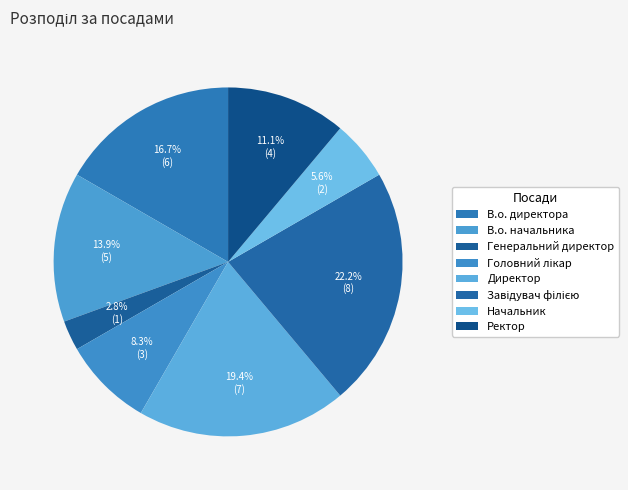

The В.о. директора slice represents 17% of the pie. True or false?

True